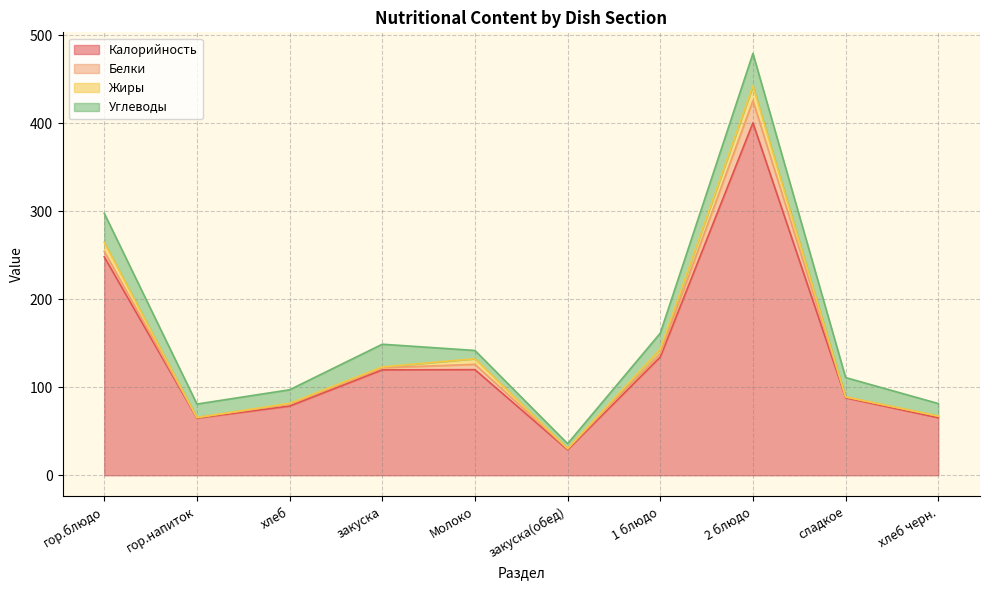

The value of Калорийность at гор.блюдо is 434.9. True or false?

False